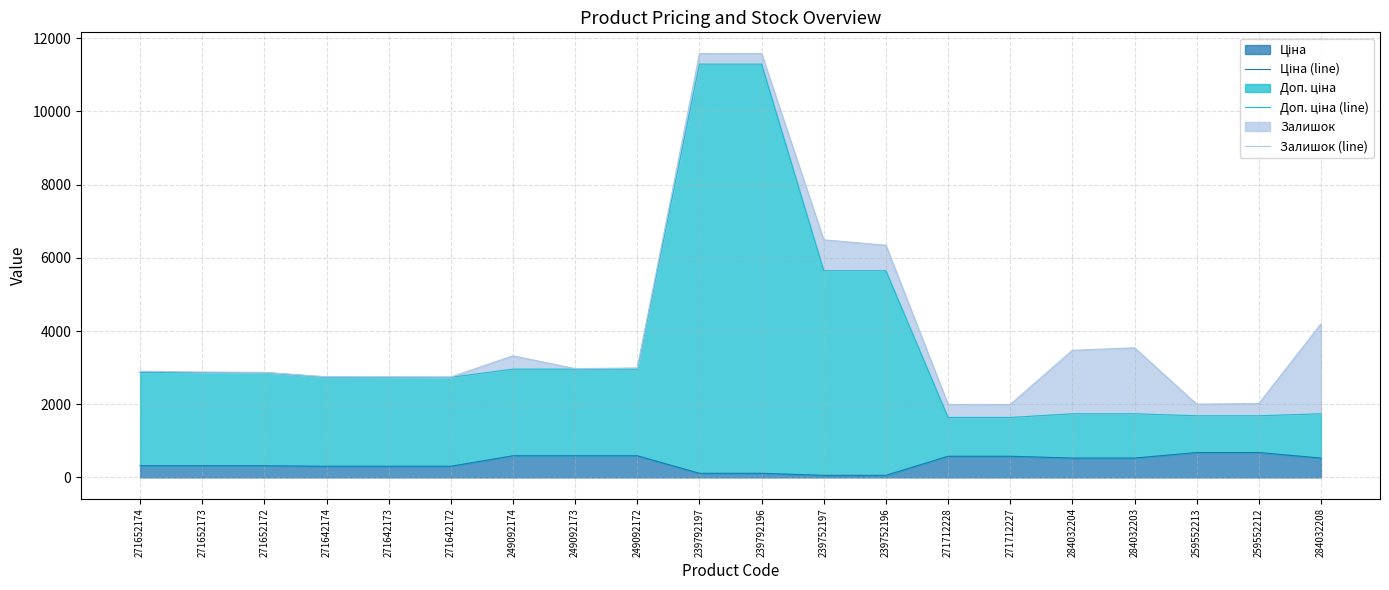

What is the spread (max minus min) of values at 271652174?

2584.4